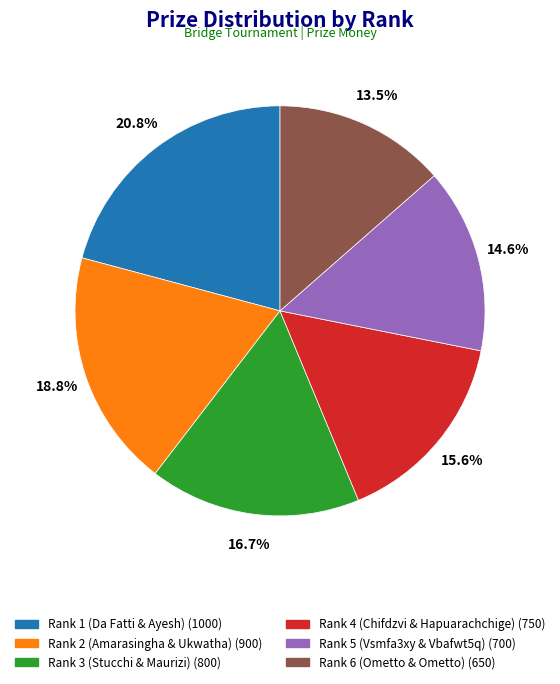

Count the number of slices in the pie.

6